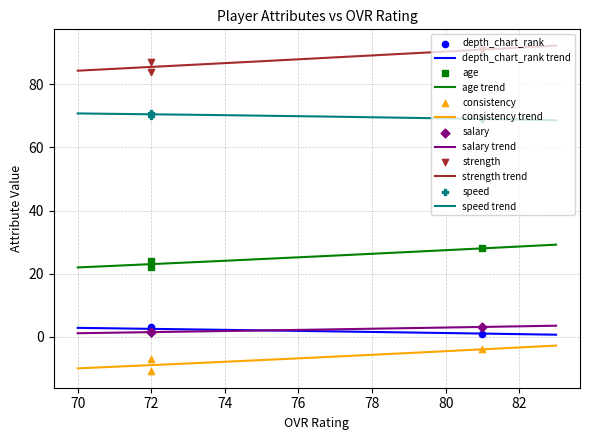

What are all the series names shown in the legend?

depth_chart_rank, age, consistency, salary, strength, speed